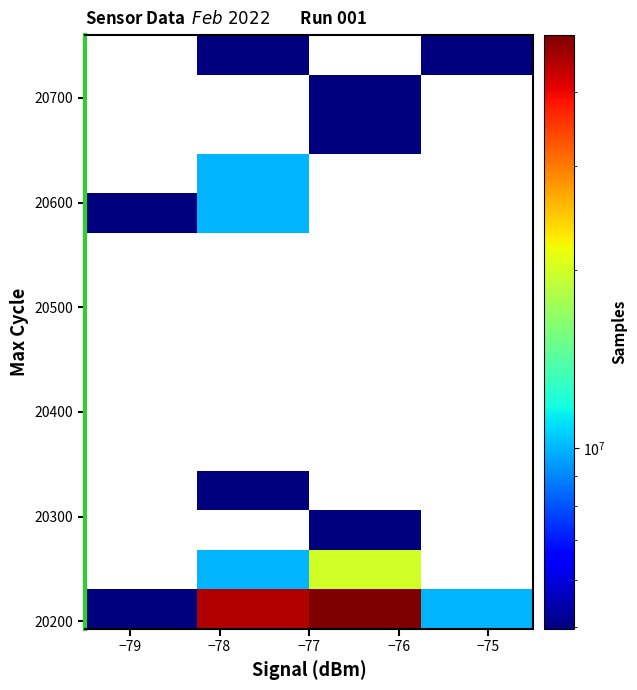

Count the number of data series in this chart.

15